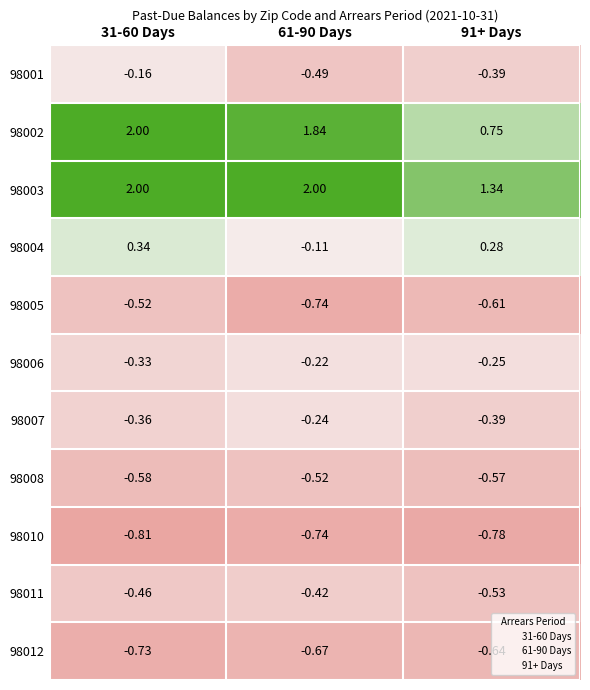

Is the value of 98001 at 31-60 Days greater than the value of 98007 at 91+ Days?

Yes